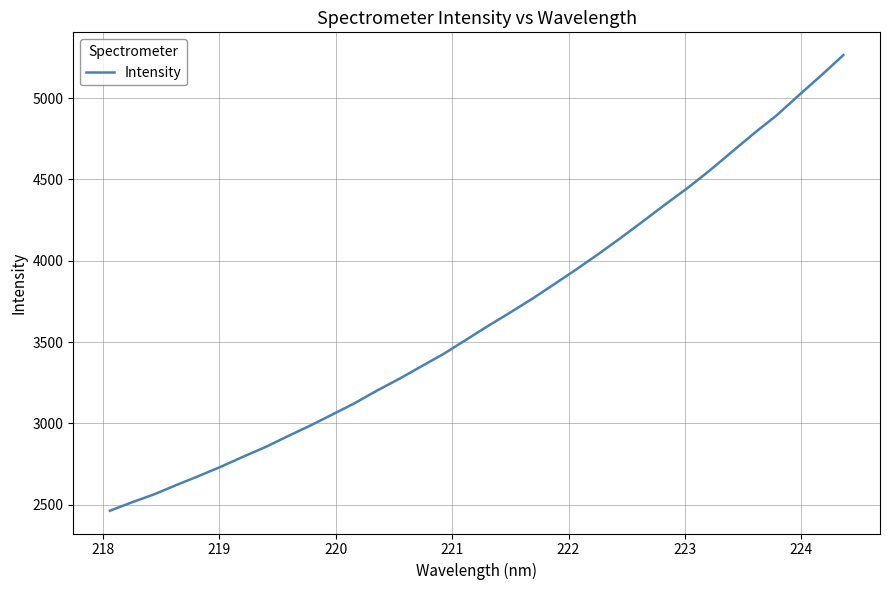

What is the minimum value shown in the chart?

2462.3